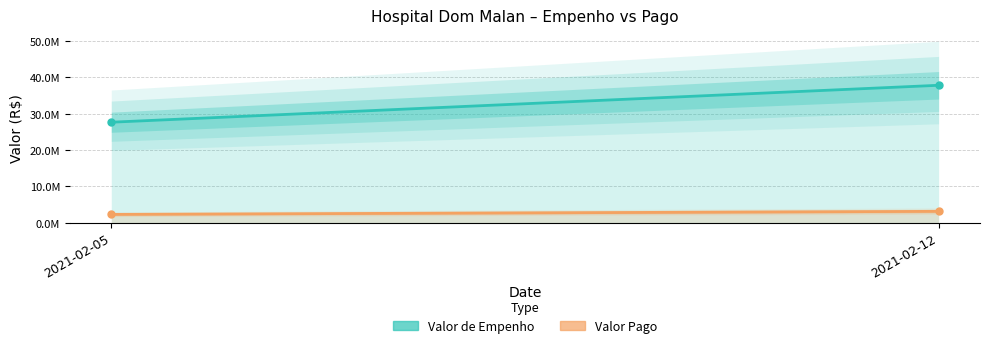

Rank the series at 2021-02-12 from lowest to highest value.

Valor Pago, Valor de Empenho